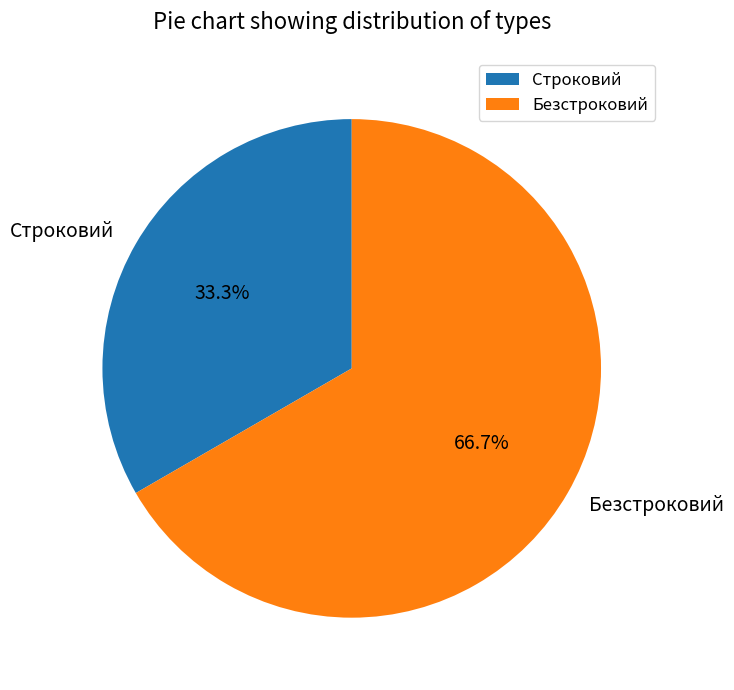

To the nearest percent, what percentage of the pie is Безстроковий?

67%